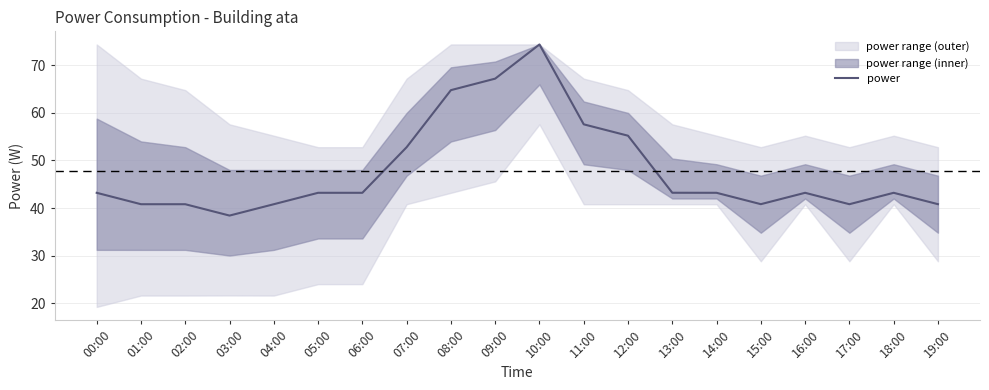

How many points are higher than both their immediate neighbors (excluding endpoints)?

3